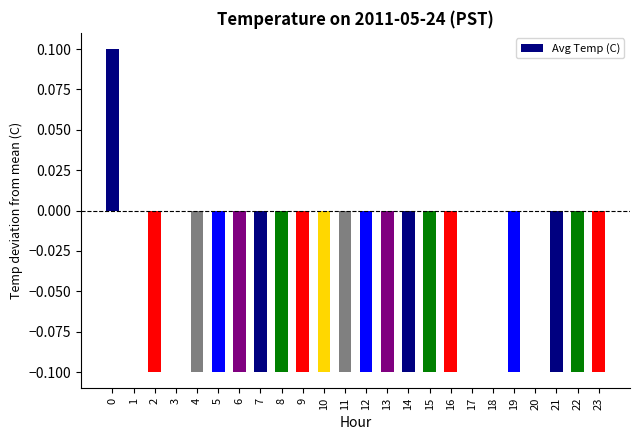

The value at 0 is 0.2. True or false?

False